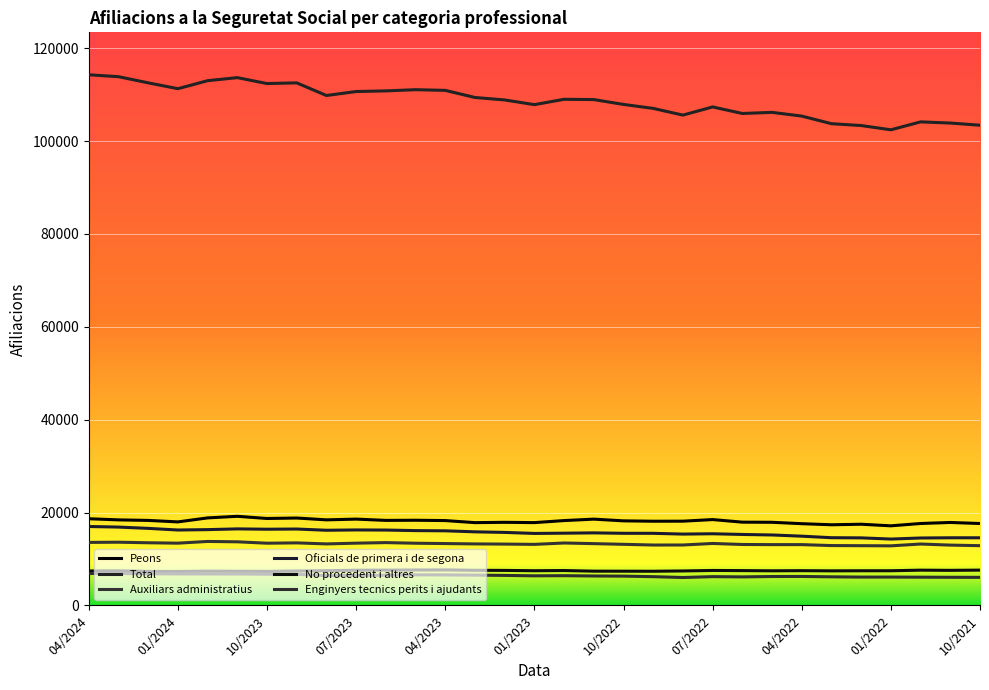

How many lines are shown in the chart?

6